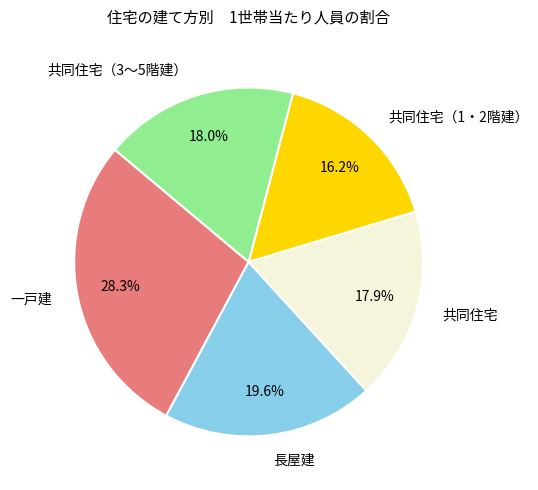

To the nearest percent, what is the average slice percentage?

20%